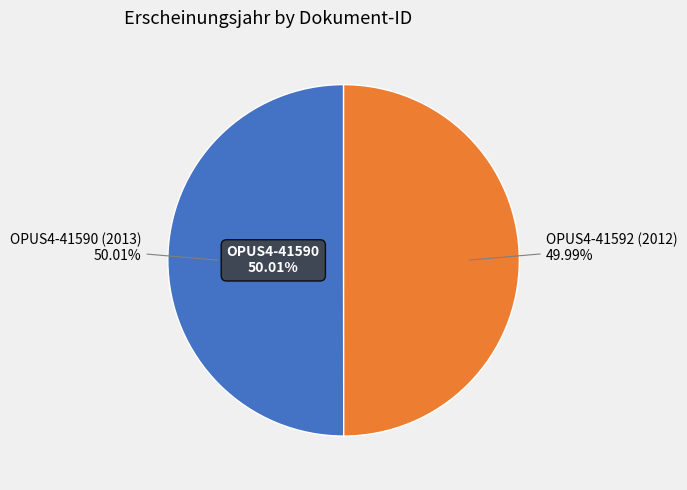

Rank the categories by value from highest to lowest.

OPUS4-41590 (2013), OPUS4-41592 (2012)